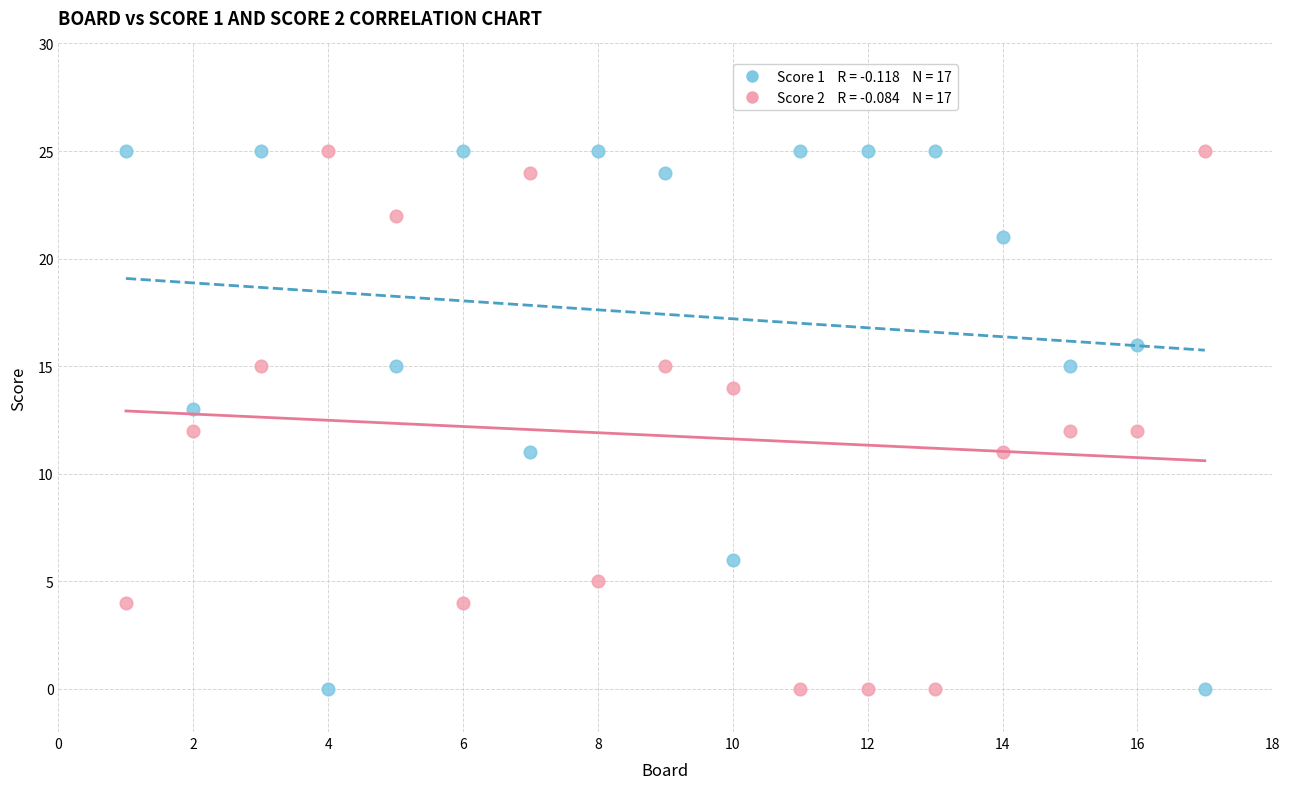

Across all data points, what is the range of Y values (max minus min)?

25